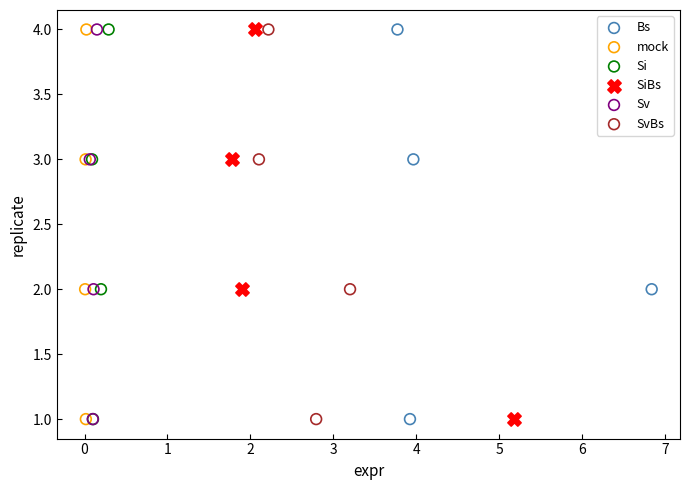

What are all the series names shown in the legend?

Bs, mock, Si, SiBs, Sv, SvBs